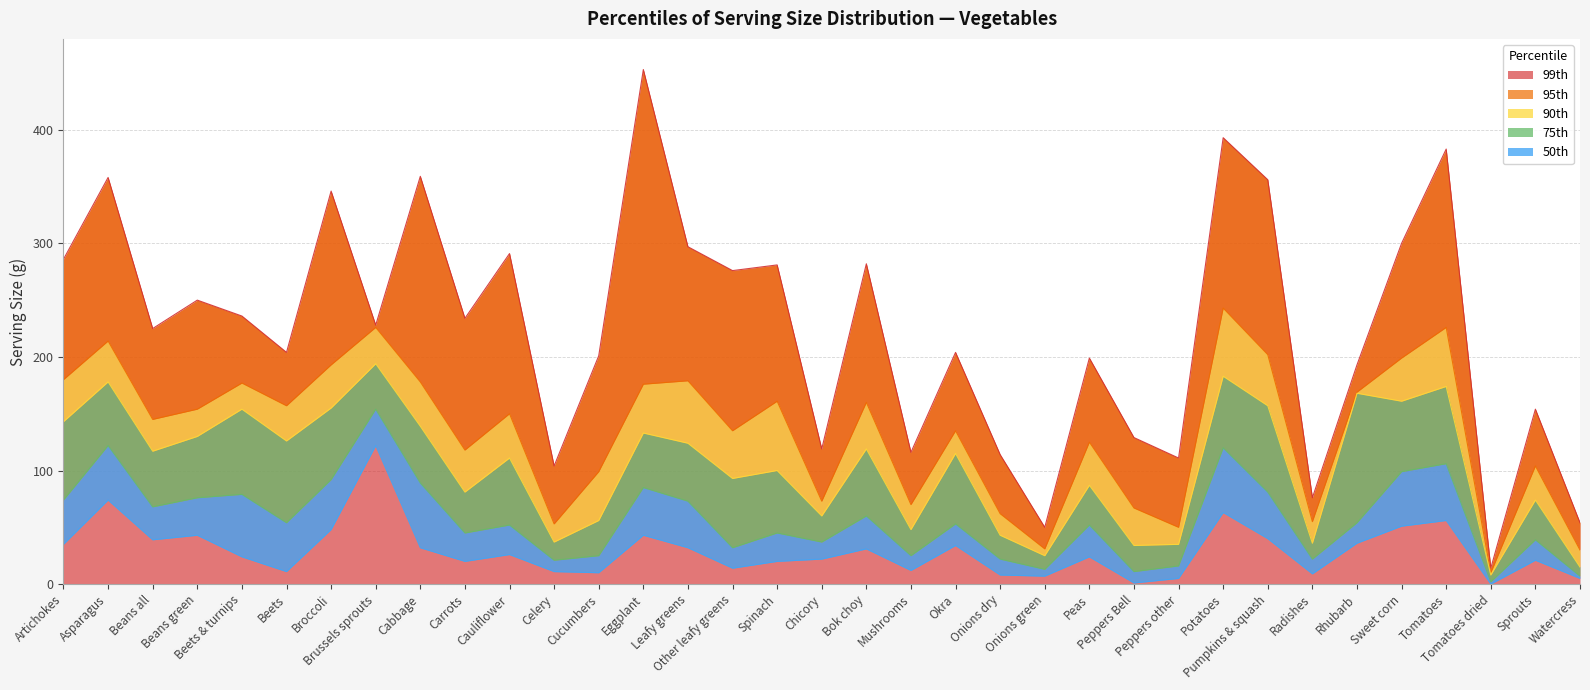

Is it true that 99th equals 204 at Beets?

True